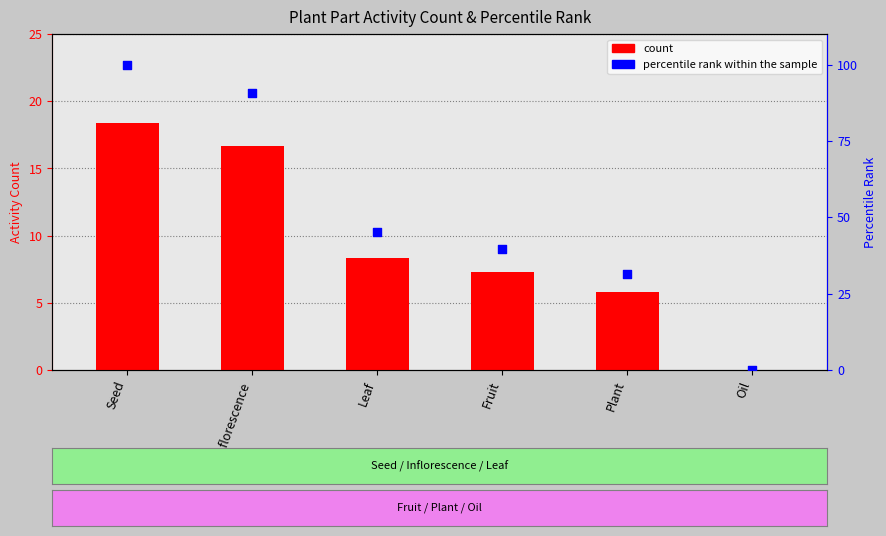

What is the total value across all series at Fruit?

47.0